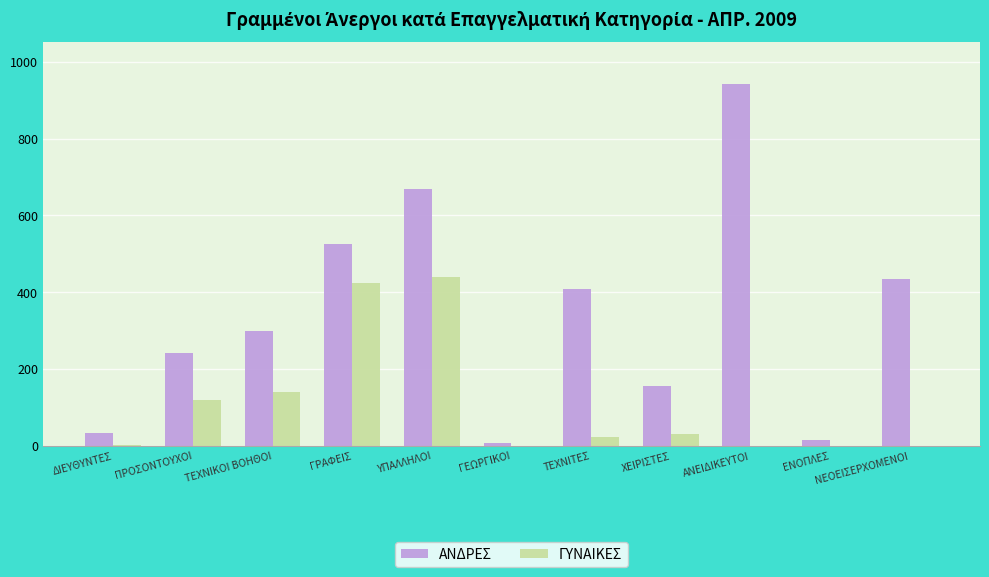

True or false: ΑΝΔΡΕΣ has a value of 110 at ΤΕΧΝΙΚΟΙ ΒΟΗΘΟΙ.

False